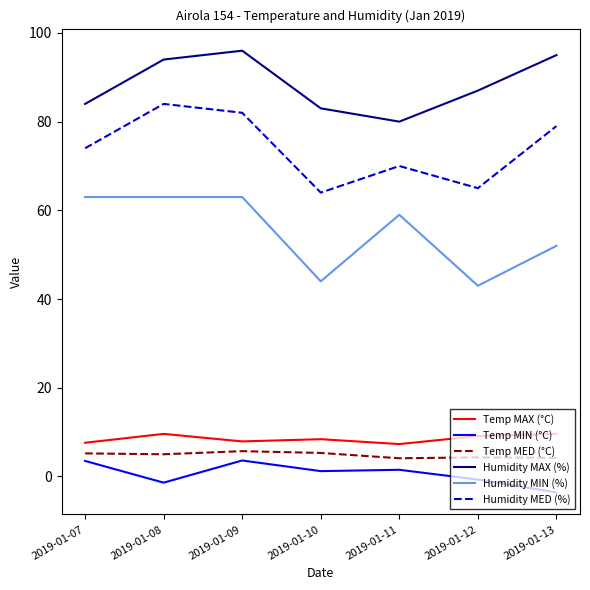

The Temp MAX (°C) series shows 12.2 at 2019-01-11. True or false?

False